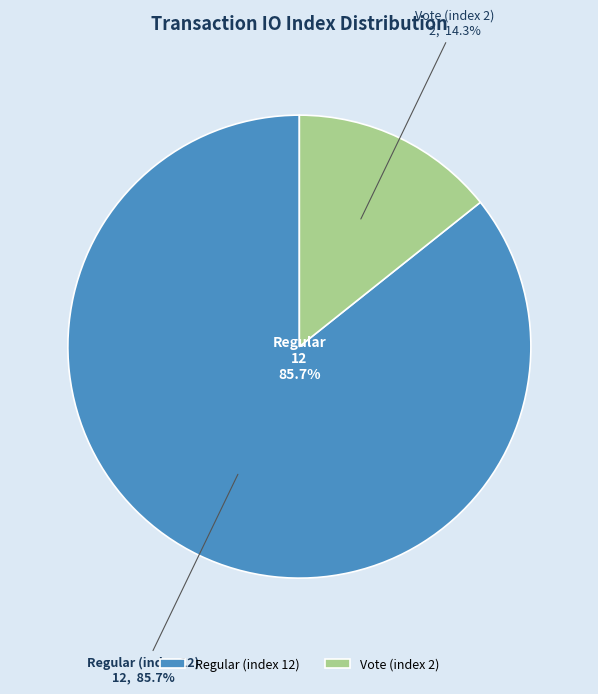

To the nearest percent, what is the difference between the largest and smallest slice percentages?

71%